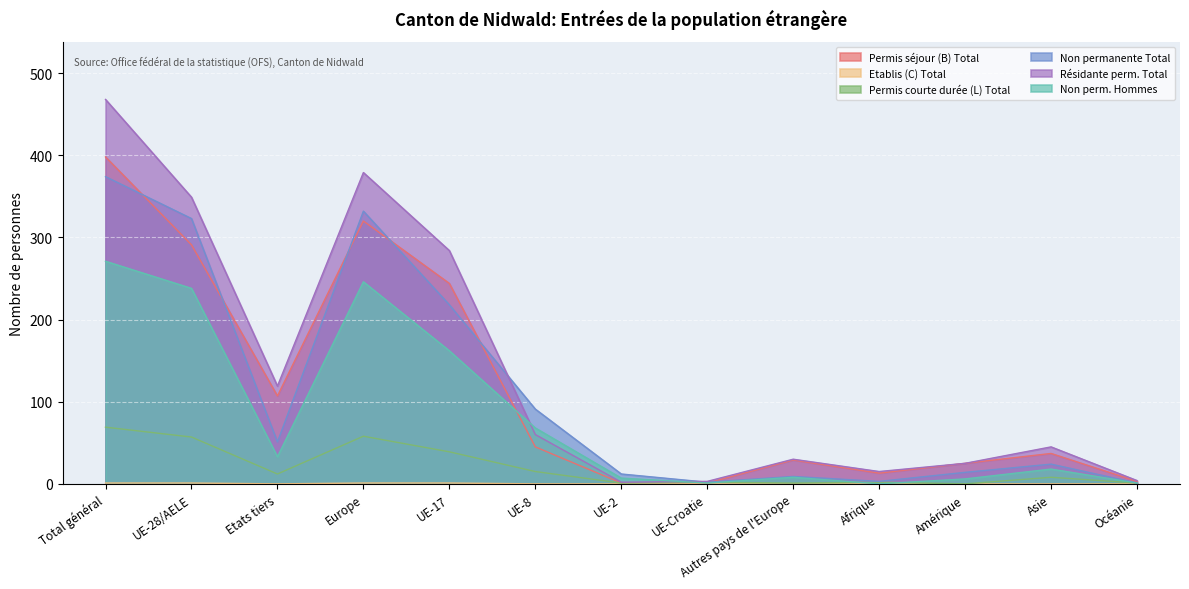

Between UE-2 and UE-8, which is larger?

UE-8